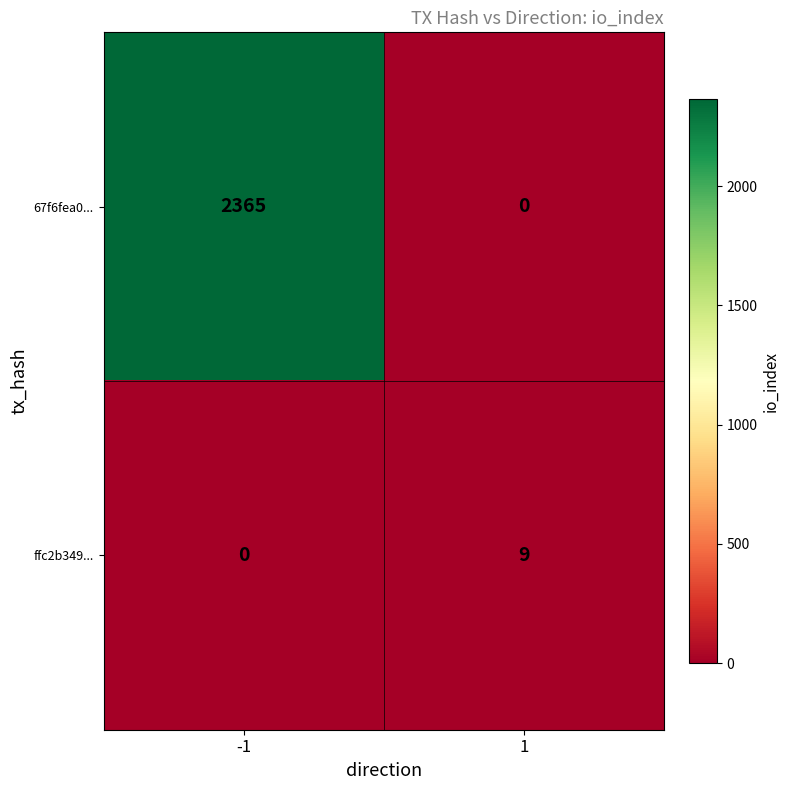

Between -1 and 1, which series saw the biggest shift?

67f6fea0...